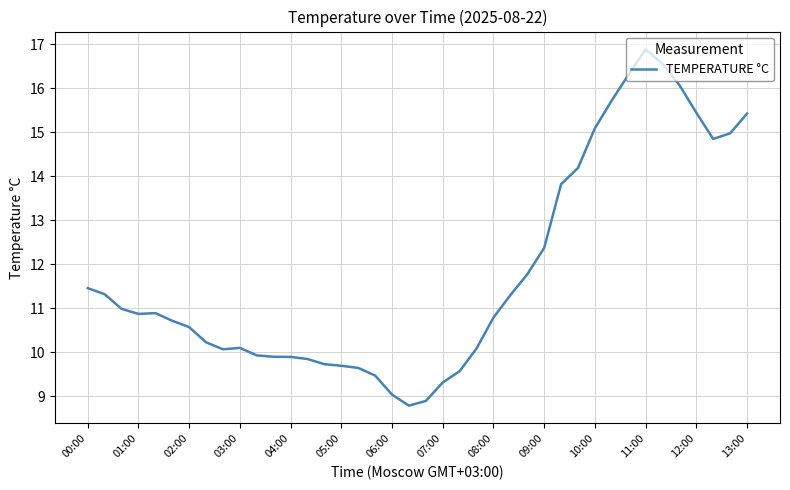

What is the maximum value shown in the chart?

16.9